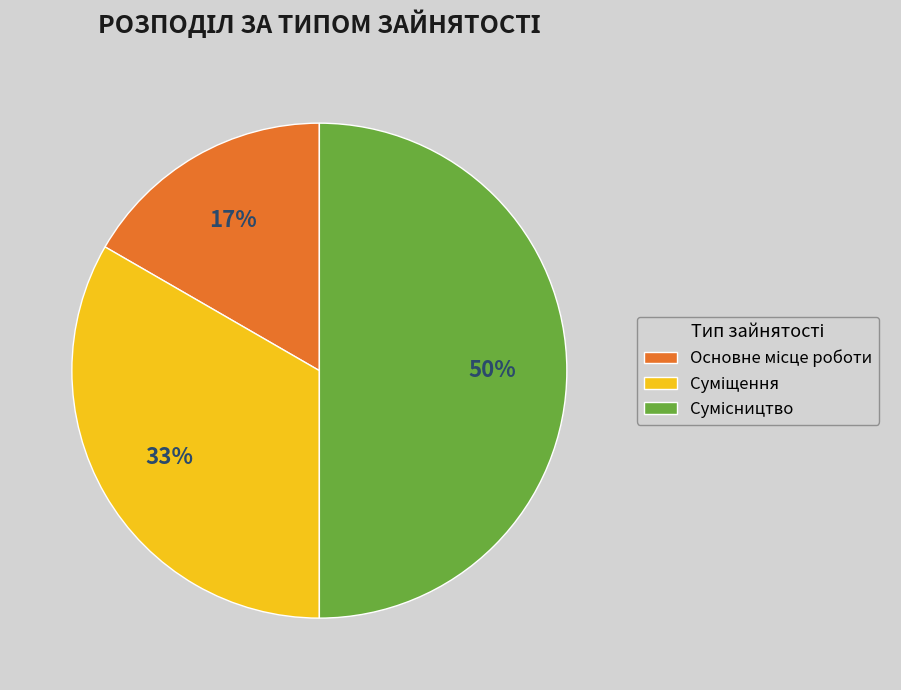

To the nearest percent, what is the average slice percentage?

33%